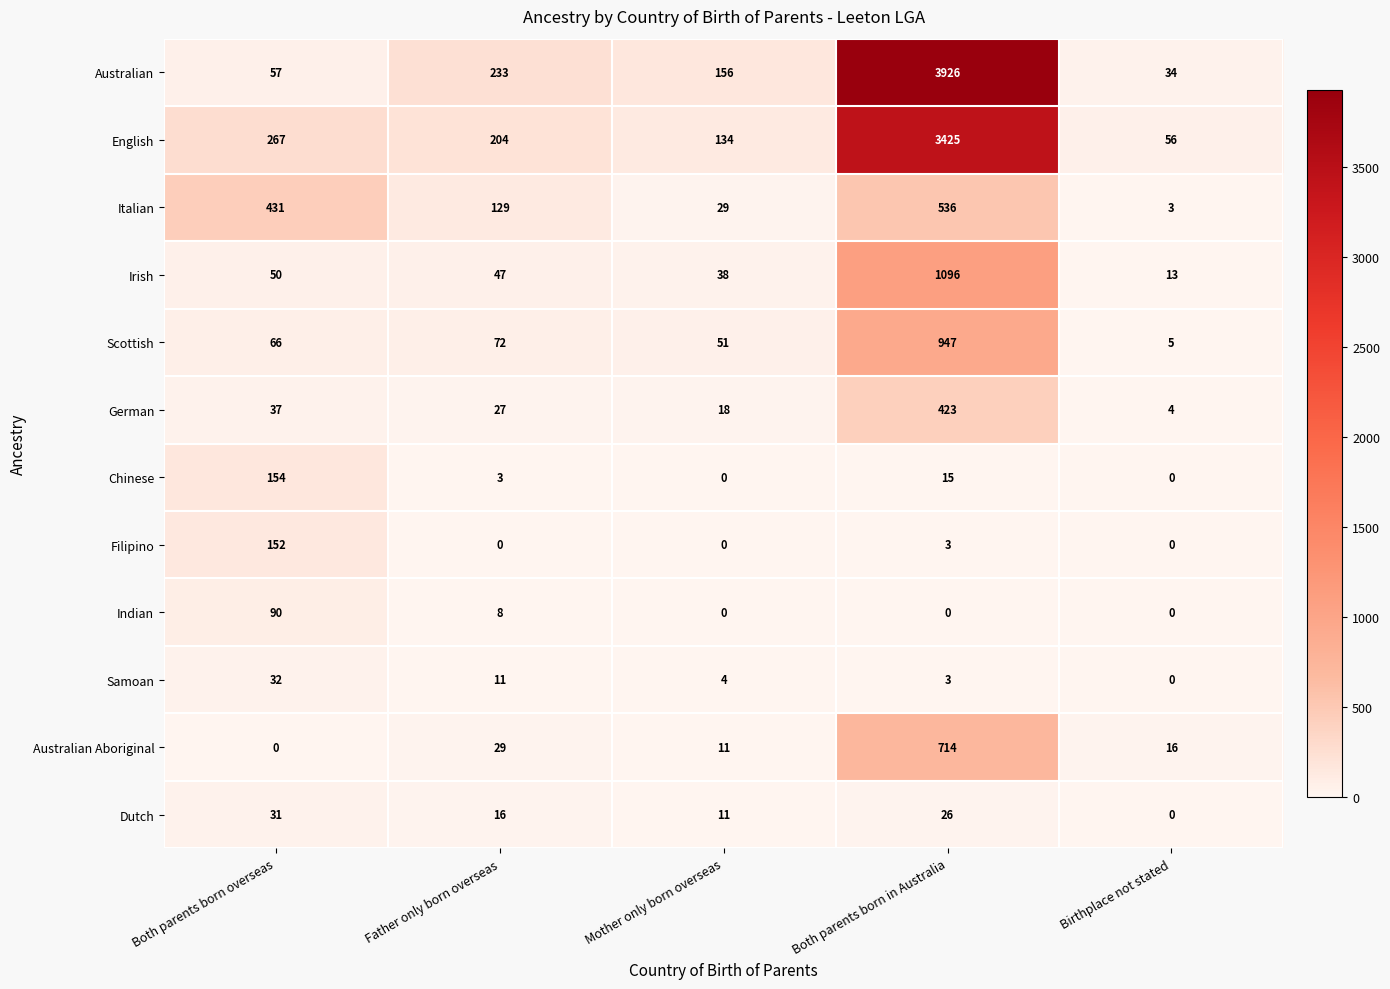

What is the sum of the German values at Both parents born in Australia and Father only born overseas?

450